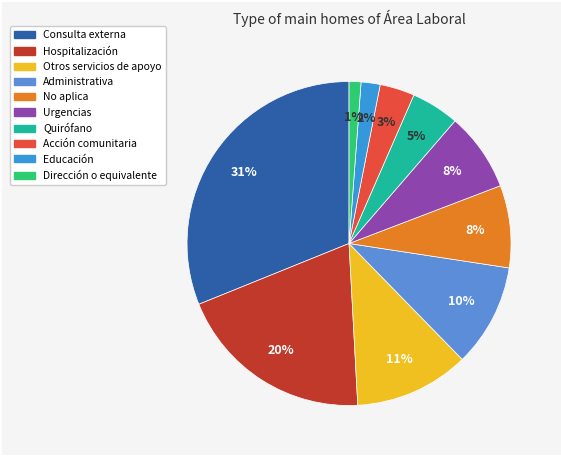

To the nearest percent, what portion does Urgencias represent?

8%